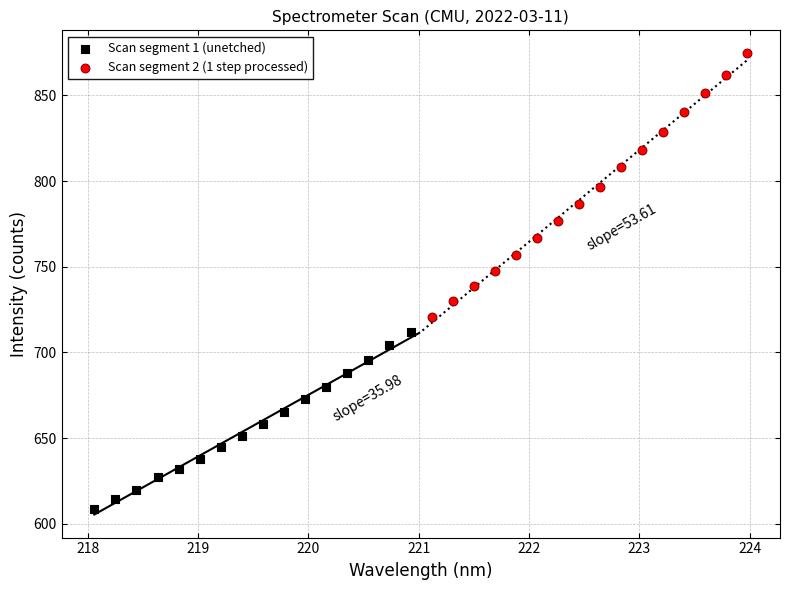

Which series reaches the maximum Y coordinate?

Scan segment 2 (1 step processed)